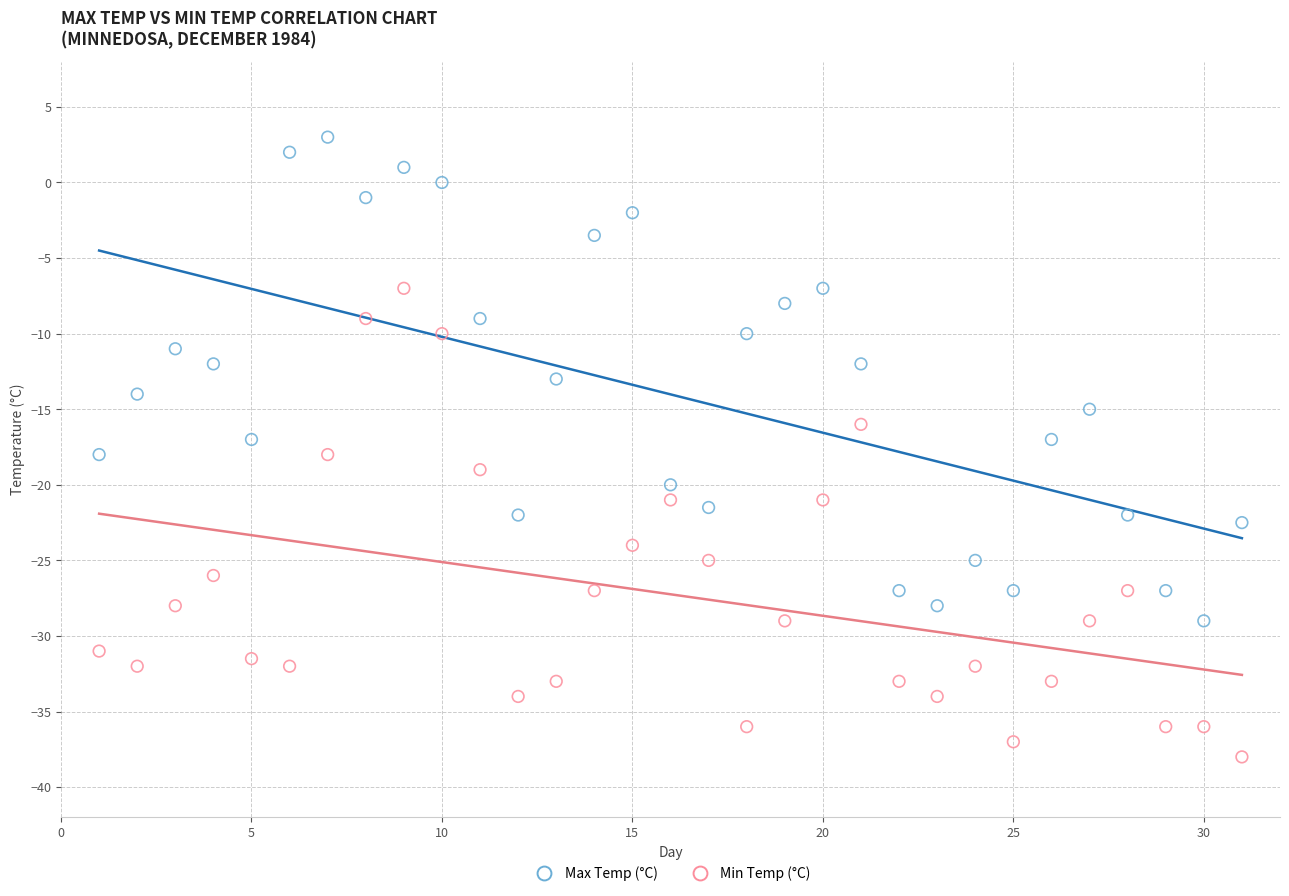

Which series contains the lowest Y value?

Min Temp (°C)